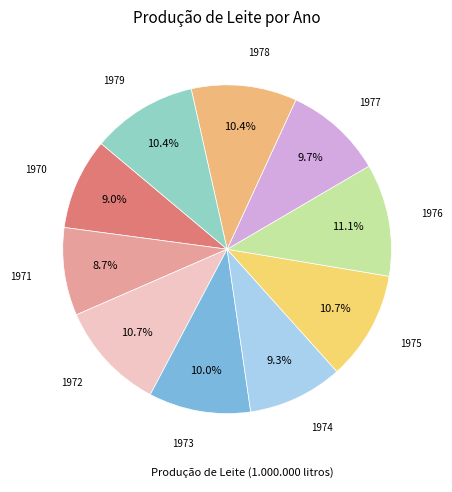

Is there any slice that represents more than half of the pie?

No